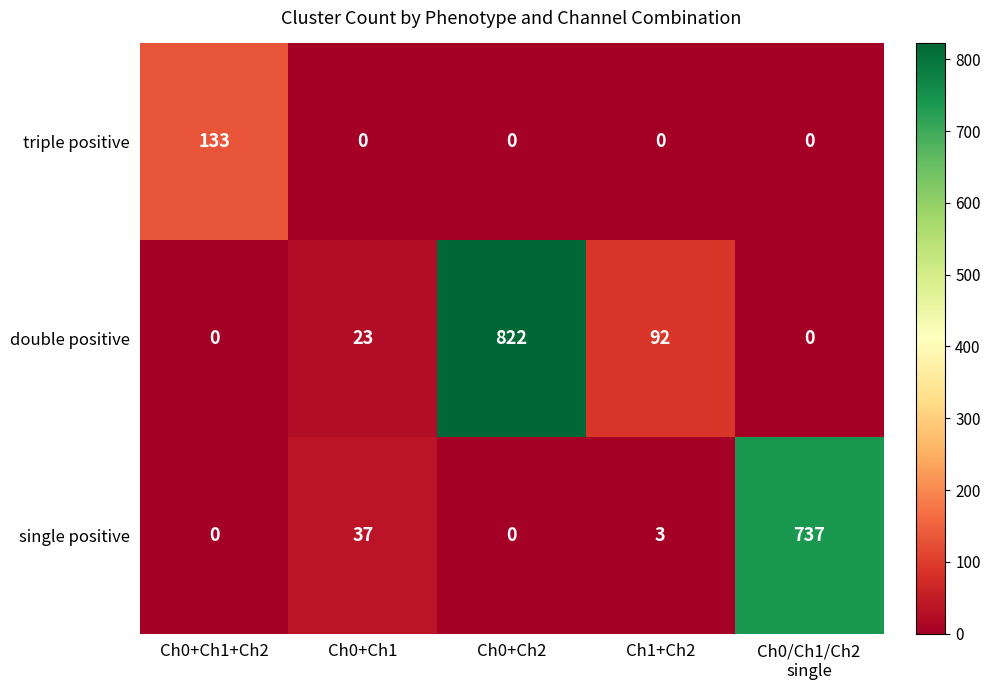

What is the difference between the highest and lowest values at Ch0+Ch1+Ch2?

133